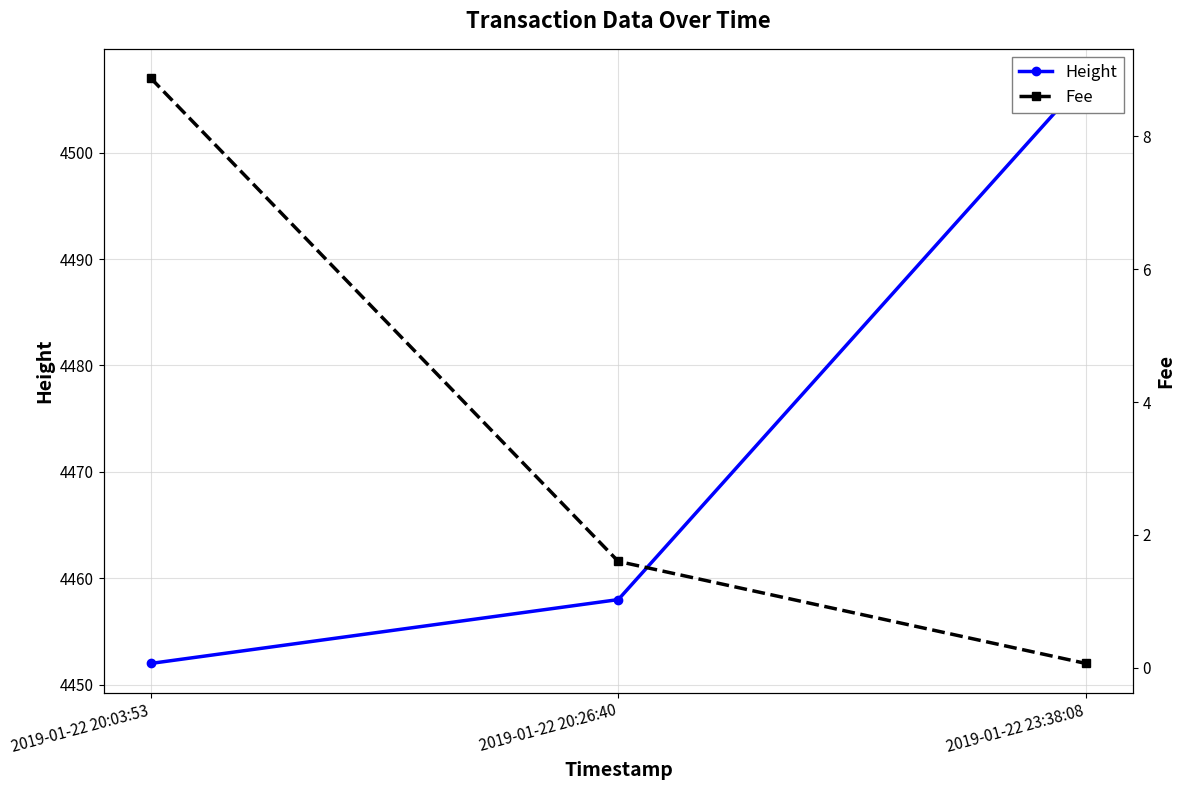

What is the label of the 1st point from the right?

2019-01-22 23:38:08